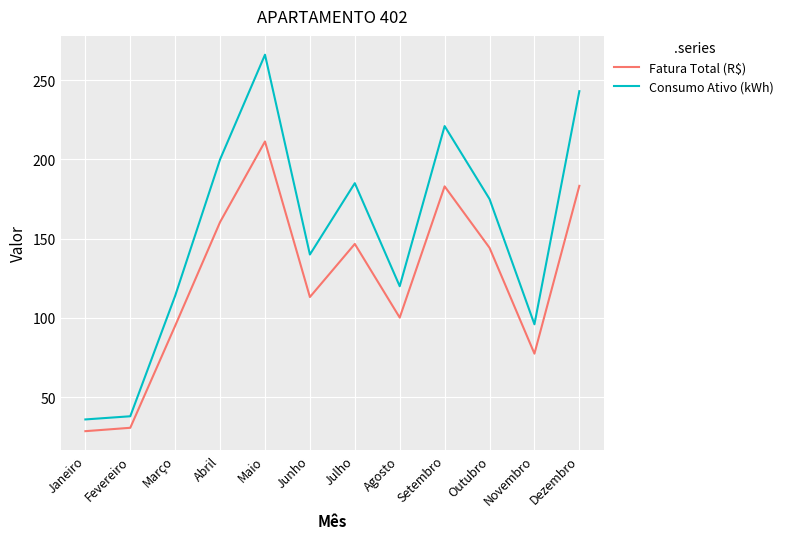

How many lines are shown in the chart?

2